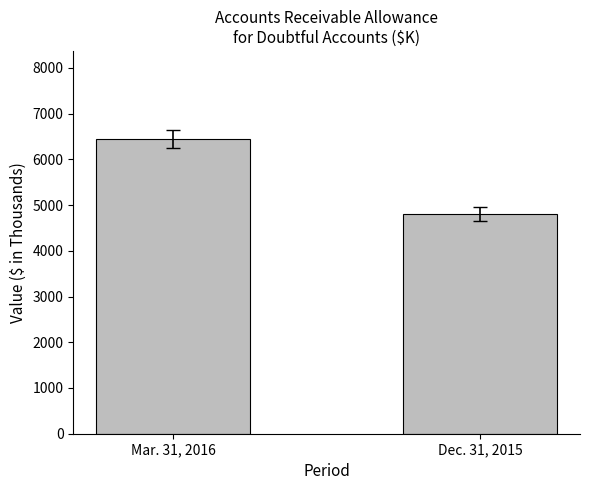

Where is the data nearest to the value 5620?

Dec. 31, 2015